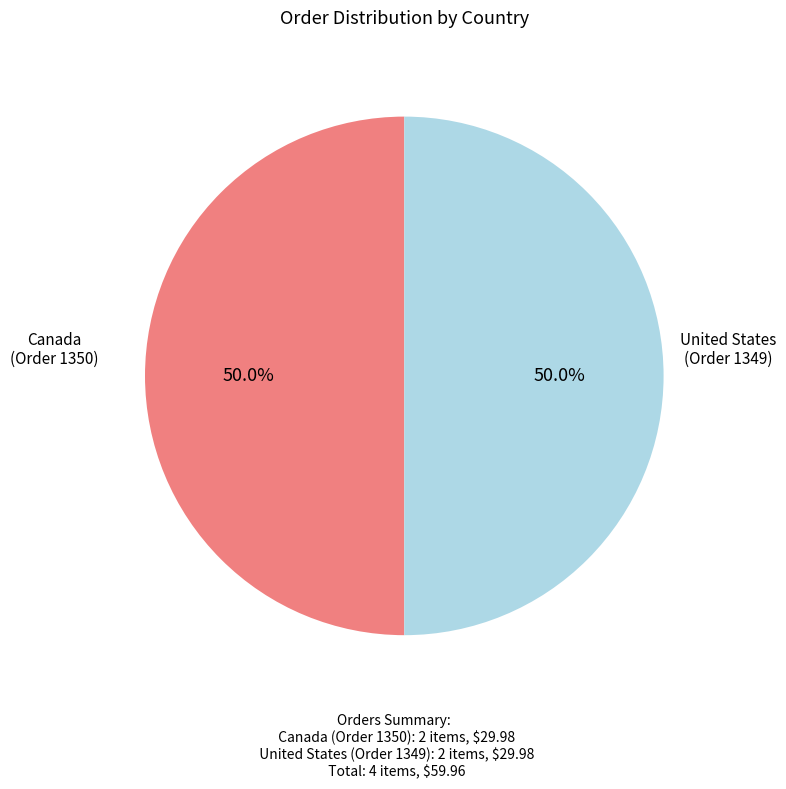

How many segments does this pie chart have?

2